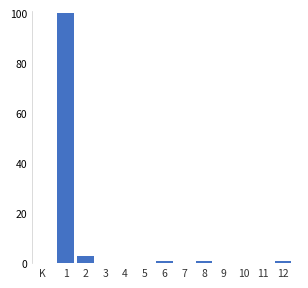

Reading left to right, transcribe all the data shown in this chart.

1=100	2=3	3=0	4=0	5=0	6=1	7=0	8=1	9=0	10=0	11=0	12=1